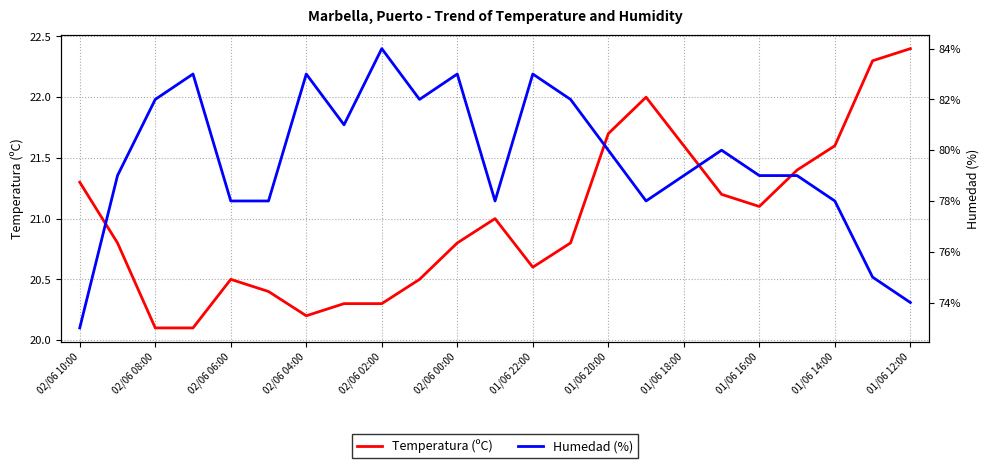

Which series has the largest range (max minus min)?

Humedad (%)